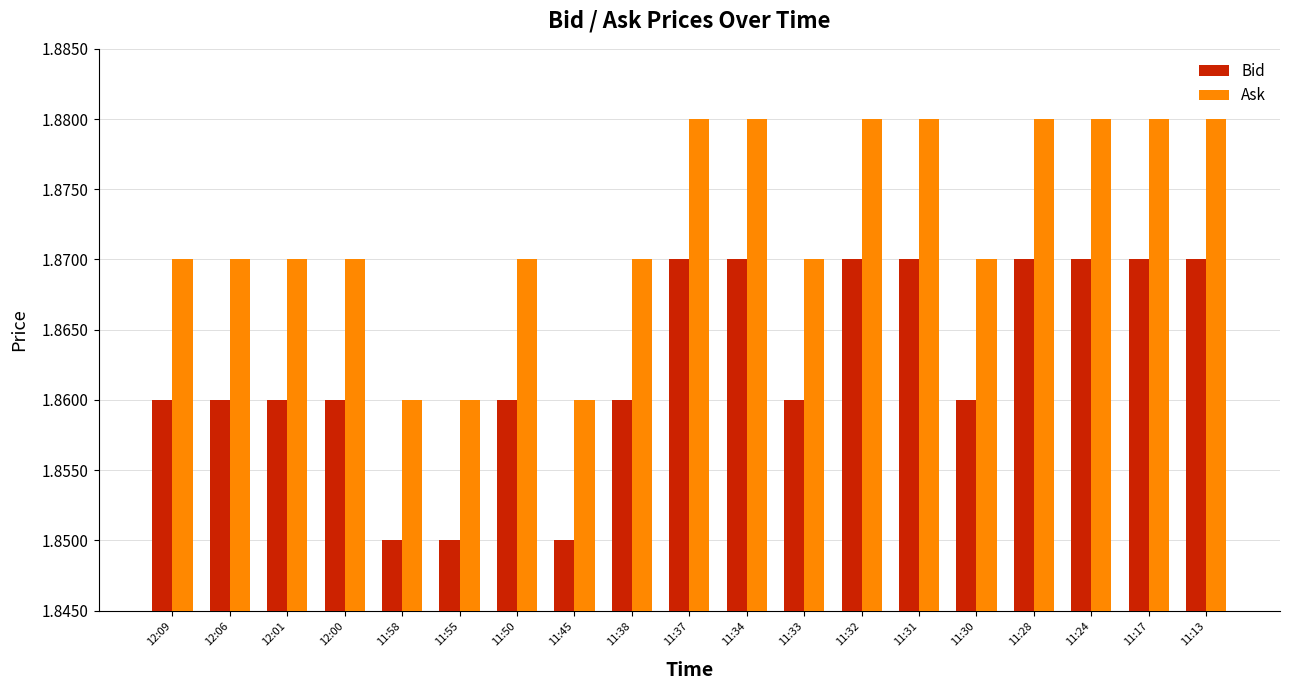

What is the sum of the Ask values at 12:09 and 11:31?

3.8